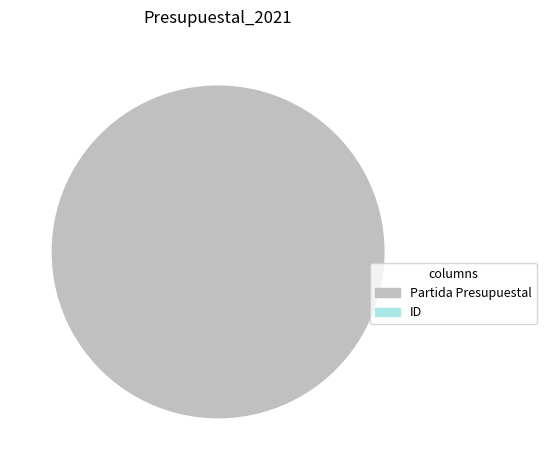

What is the largest slice in the pie chart?

Partida Presupuestal